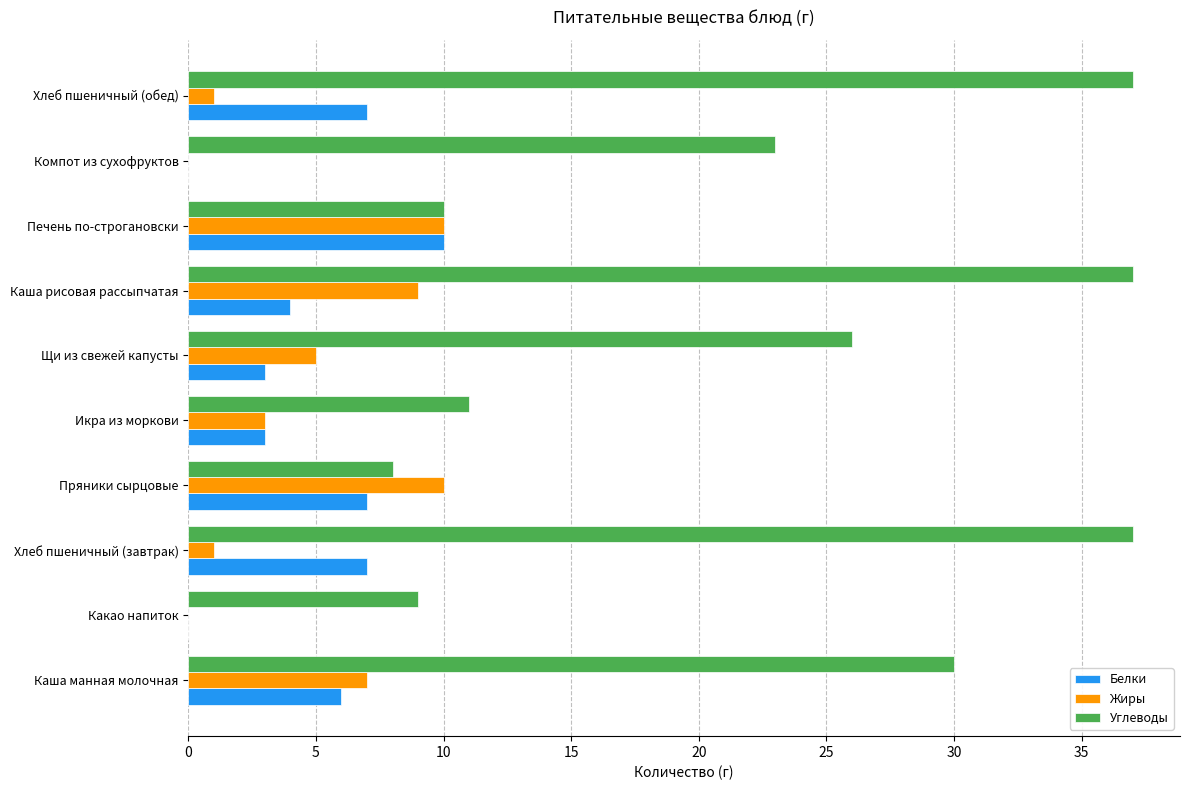

Which series changed the most between Пряники сырцовые and Каша рисовая рассыпчатая?

Углеводы